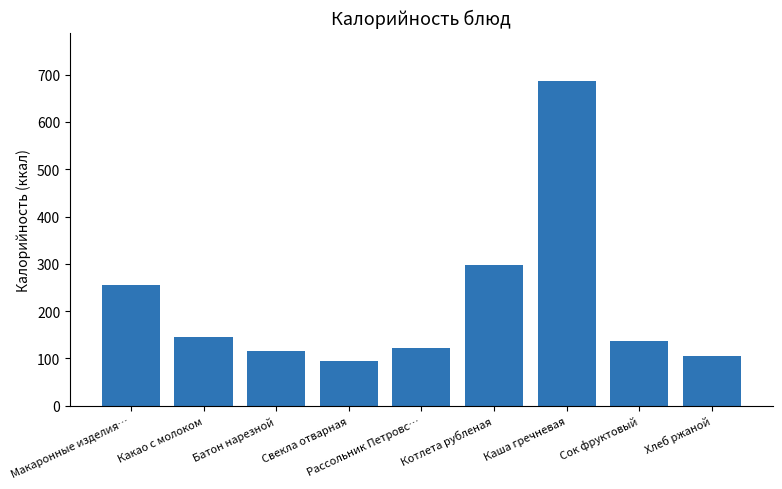

Which label corresponds to the largest value in the chart?

Каша гречневая